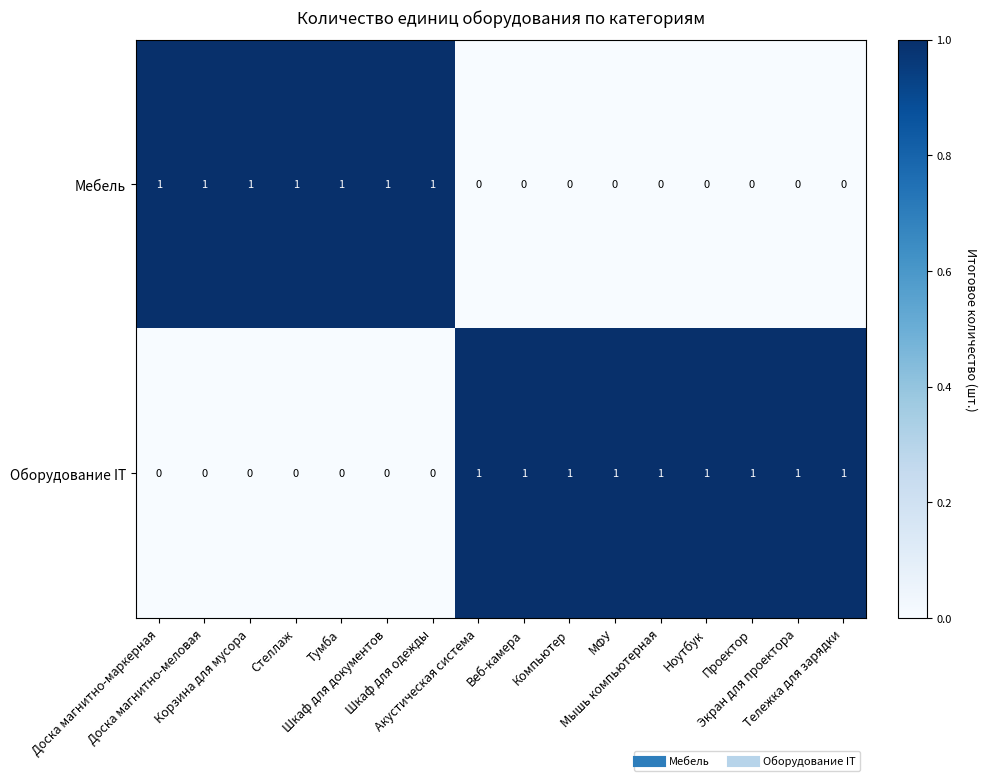

Rank the series by their average value, from lowest to highest.

Мебель, Оборудование IT